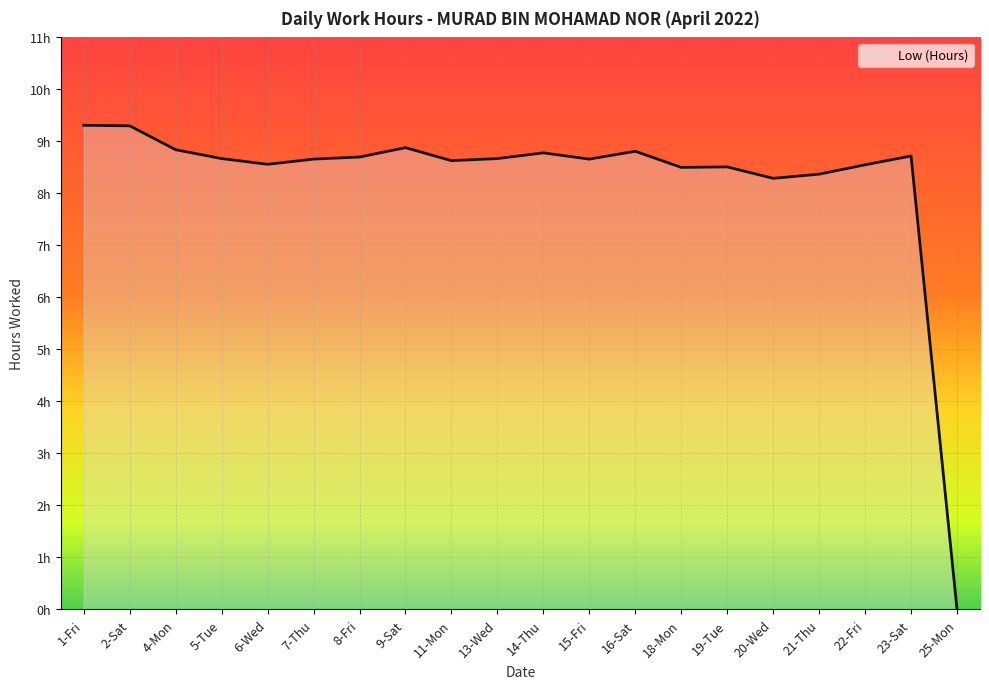

Where is the first local minimum?

6-Wed